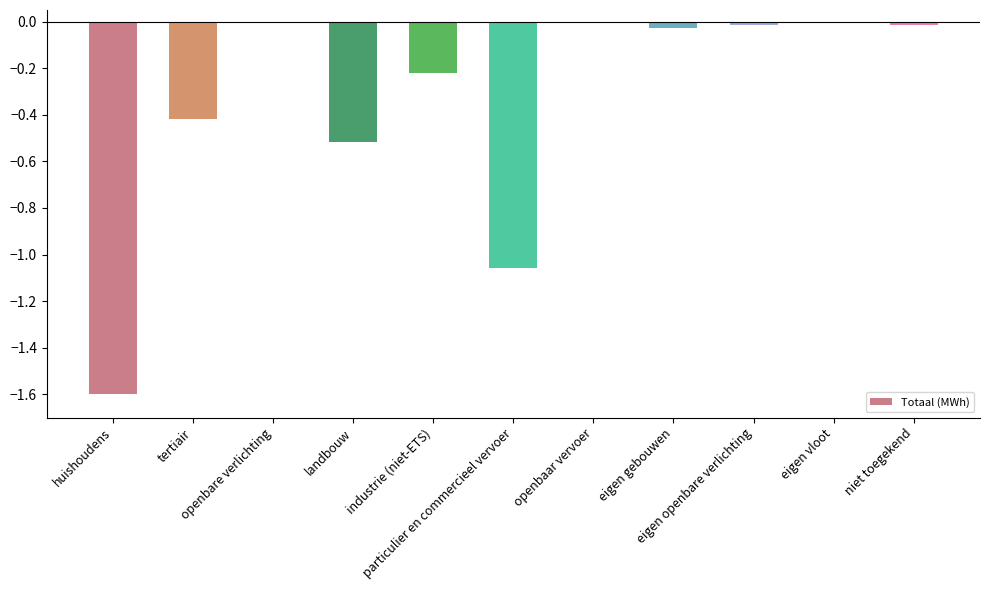

List the labels in order of value, smallest first.

huishoudens, particulier en commercieel vervoer, landbouw, tertiair, industrie (niet-ETS), eigen gebouwen, niet toegekend, eigen openbare verlichting, openbaar vervoer, eigen vloot, openbare verlichting